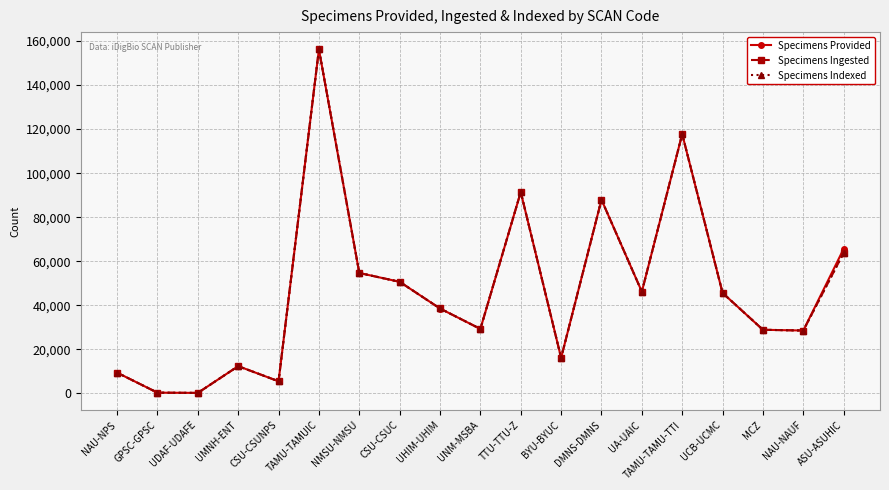

Does the chart have visible grid lines?

Yes